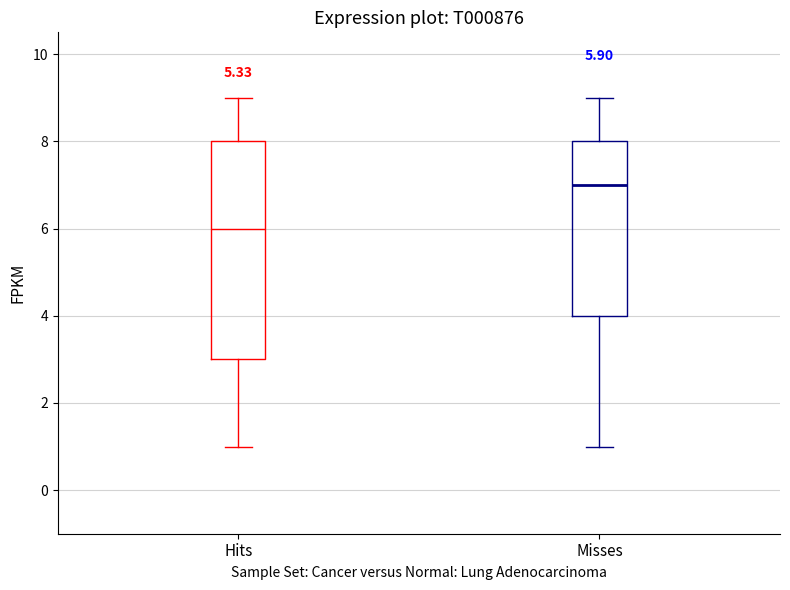

Which box's median line is the lowest?

Hits